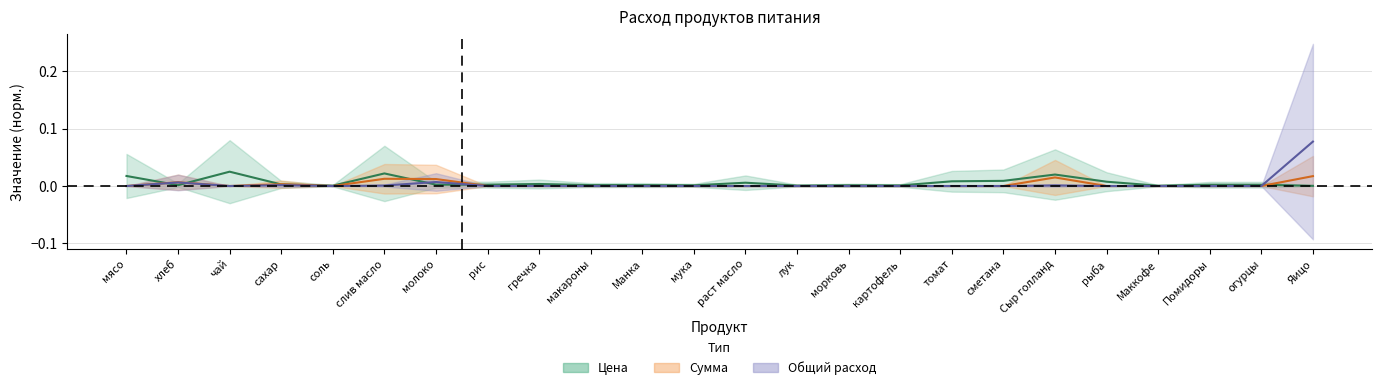

How many lines are shown in the chart?

3